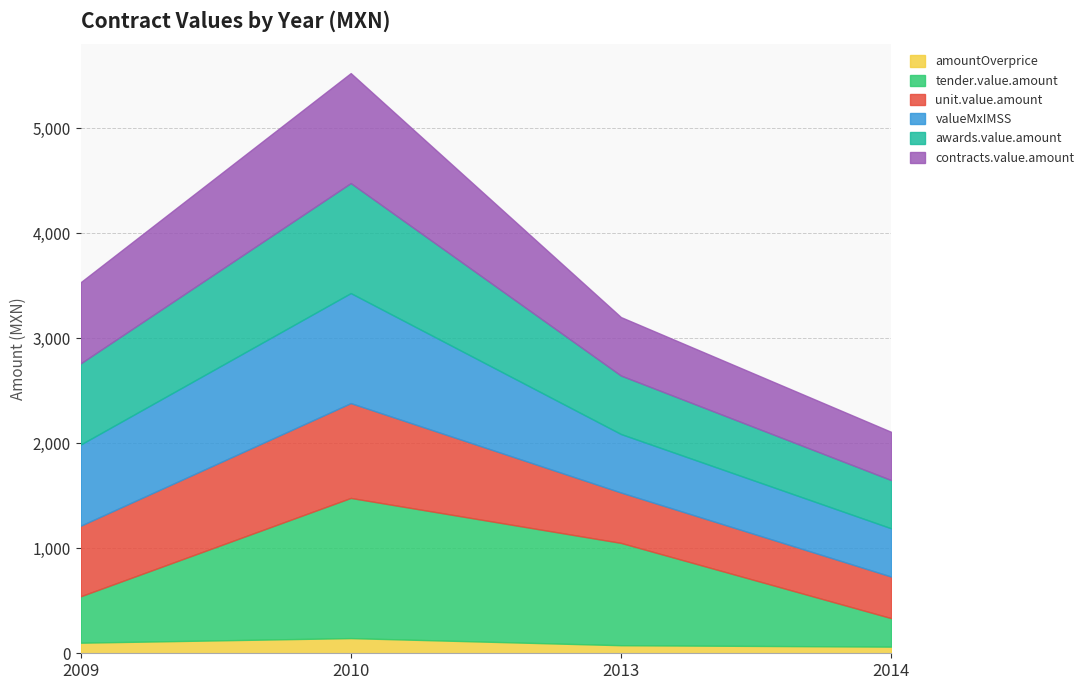

Rank the categories by contracts.items.unit.value.amount value from highest to lowest.

2010, 2009, 2013, 2014